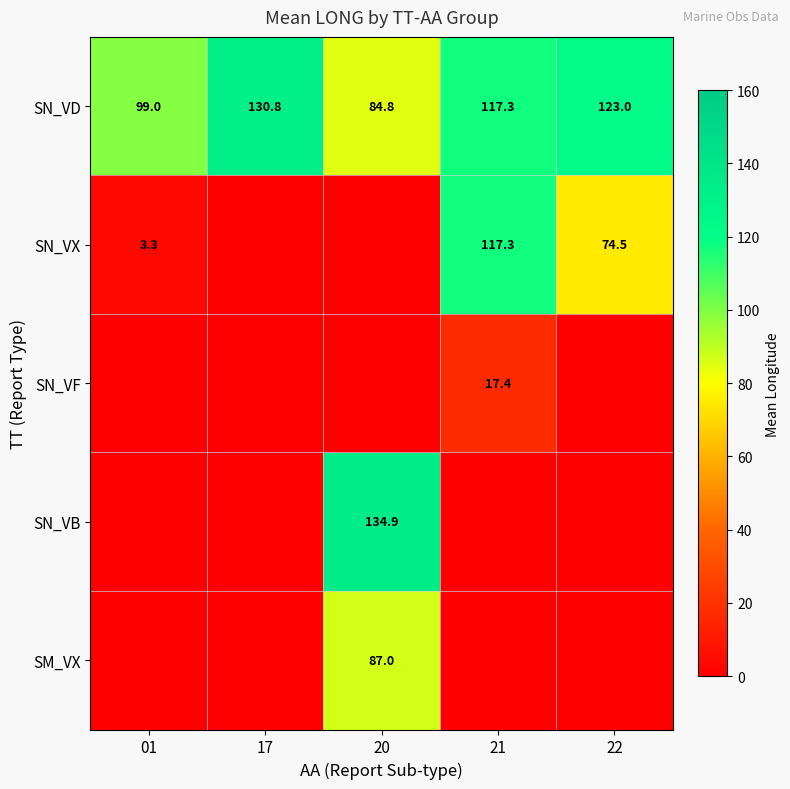

The SN_VD series shows 54.4 at 20. True or false?

False